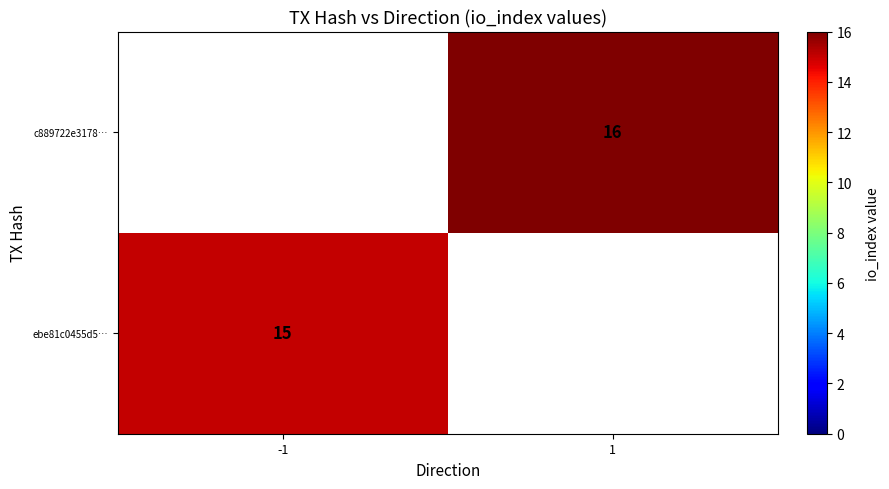

True or false: ebe81c0455d5… has a value of 15 at -1.

True